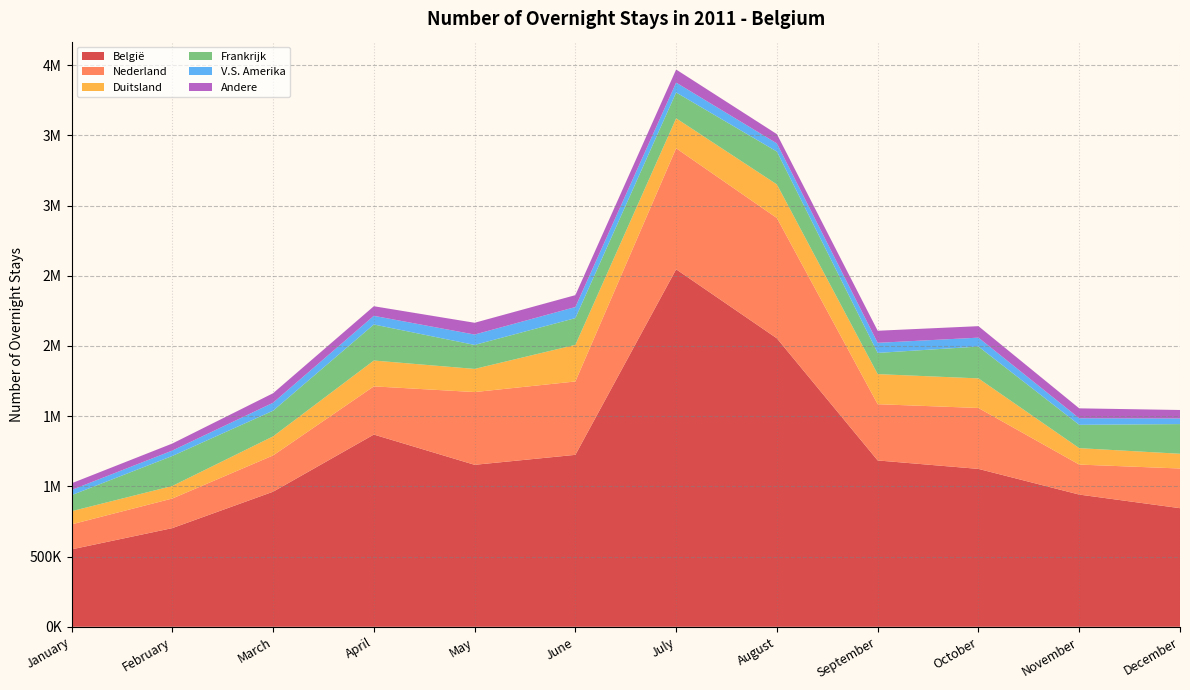

Reading left to right, list all the values displayed in this chart.

België: 551067	702506	961702	1368779	1153372	1224416	2545692	2053800	1184436	1124266	941396	844545
Nederland: 178171	210909	258375	343260	518133	522521	861904	856937	400636	433818	213728	282643
Duitsland: 93585	89157	135754	184033	164776	260614	213269	239203	214157	210739	116925	104840
Frankrijk: 114223	213729	182766	256519	170775	190548	183871	233954	151108	226560	166132	211313
V.S. Amerika: 37194	38529	56824	61778	73920	78983	70488	58012	71735	63532	46650	40230
Andere: 47395	50013	67608	68347	83965	84620	93131	66238	86027	81833	70683	60245